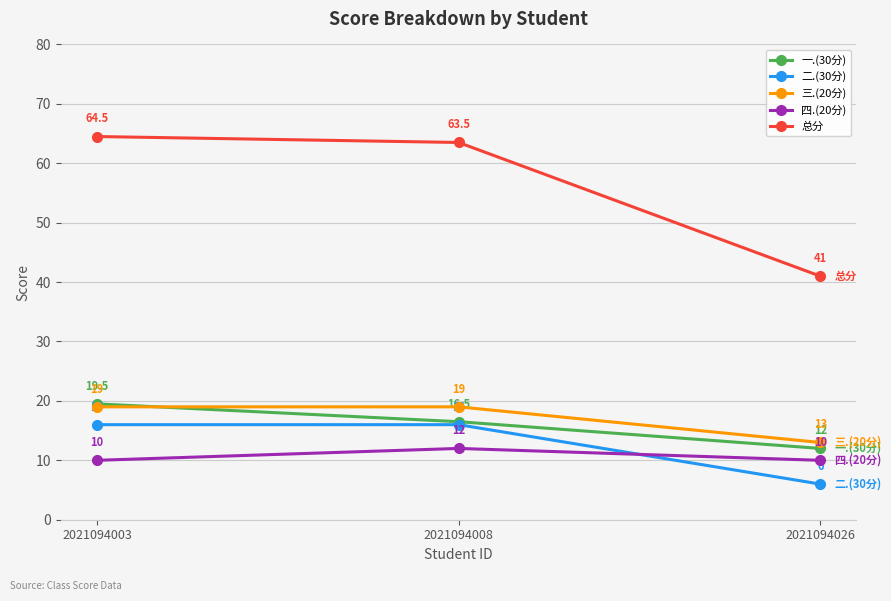

At how many categories does at least one series exceed 57?

2